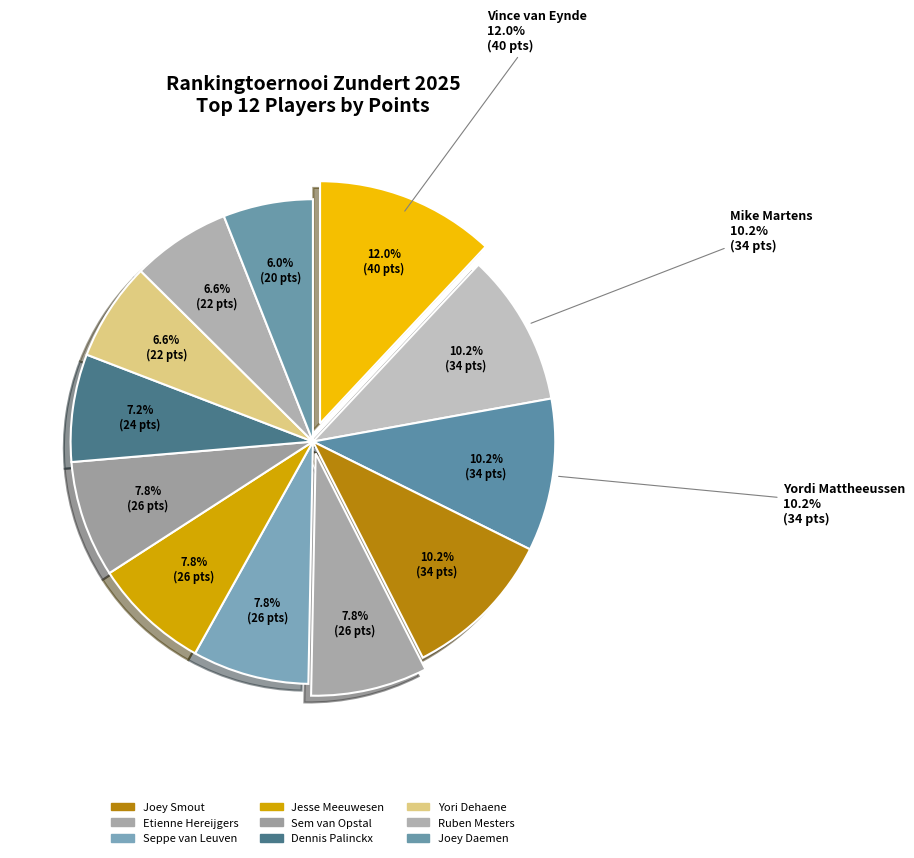

To the nearest percent, what is the average slice percentage?

8%